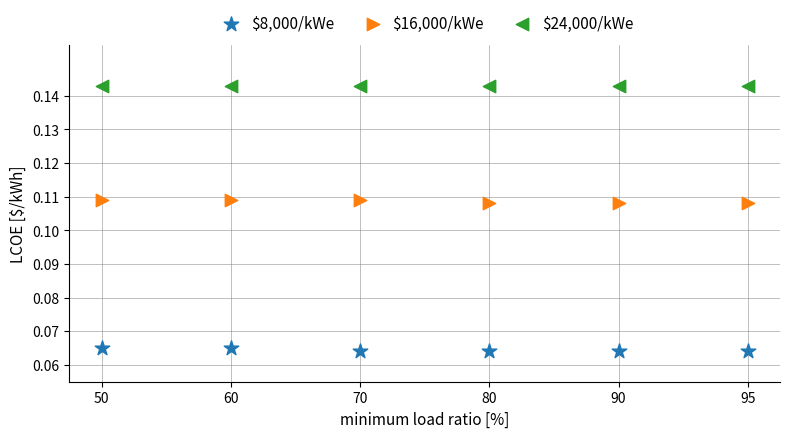

Which series contains the lowest Y value?

$8,000/kWe